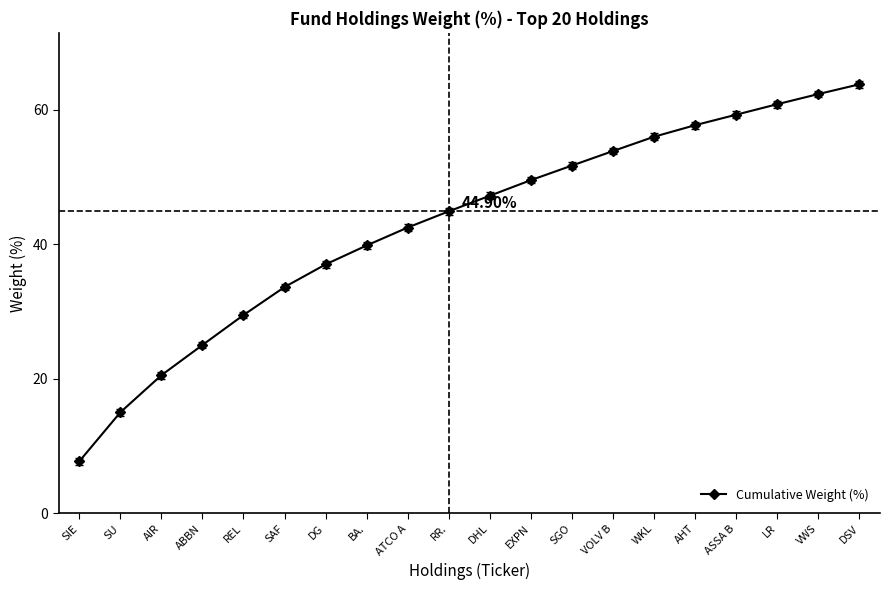

List the labels in order of value, largest first.

DSV, VWS, LR, ASSA B, AHT, WKL, VOLV B, SGO, EXPN, DHL, RR., ATCO A, BA., DG, SAF, REL, ABBN, AIR, SU, SIE